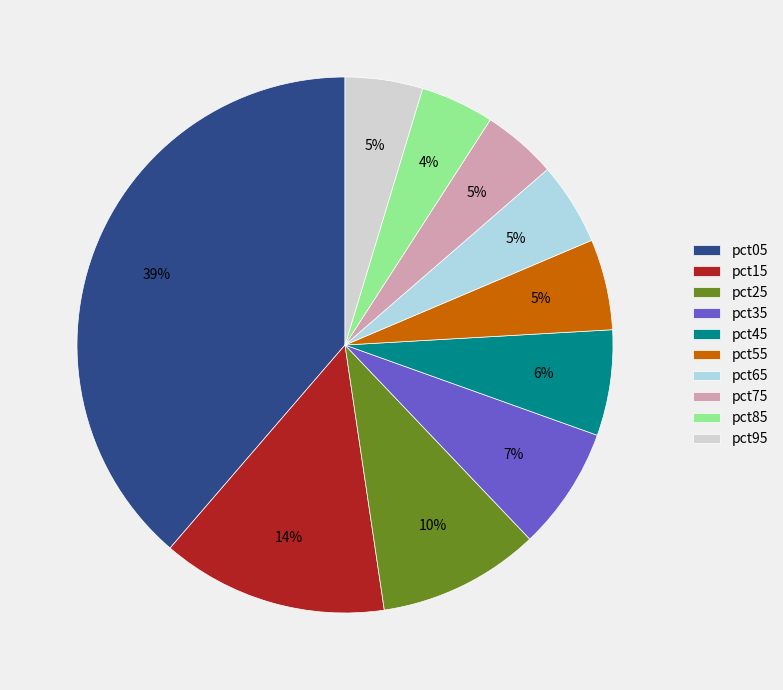

How many slices are in this pie chart?

10